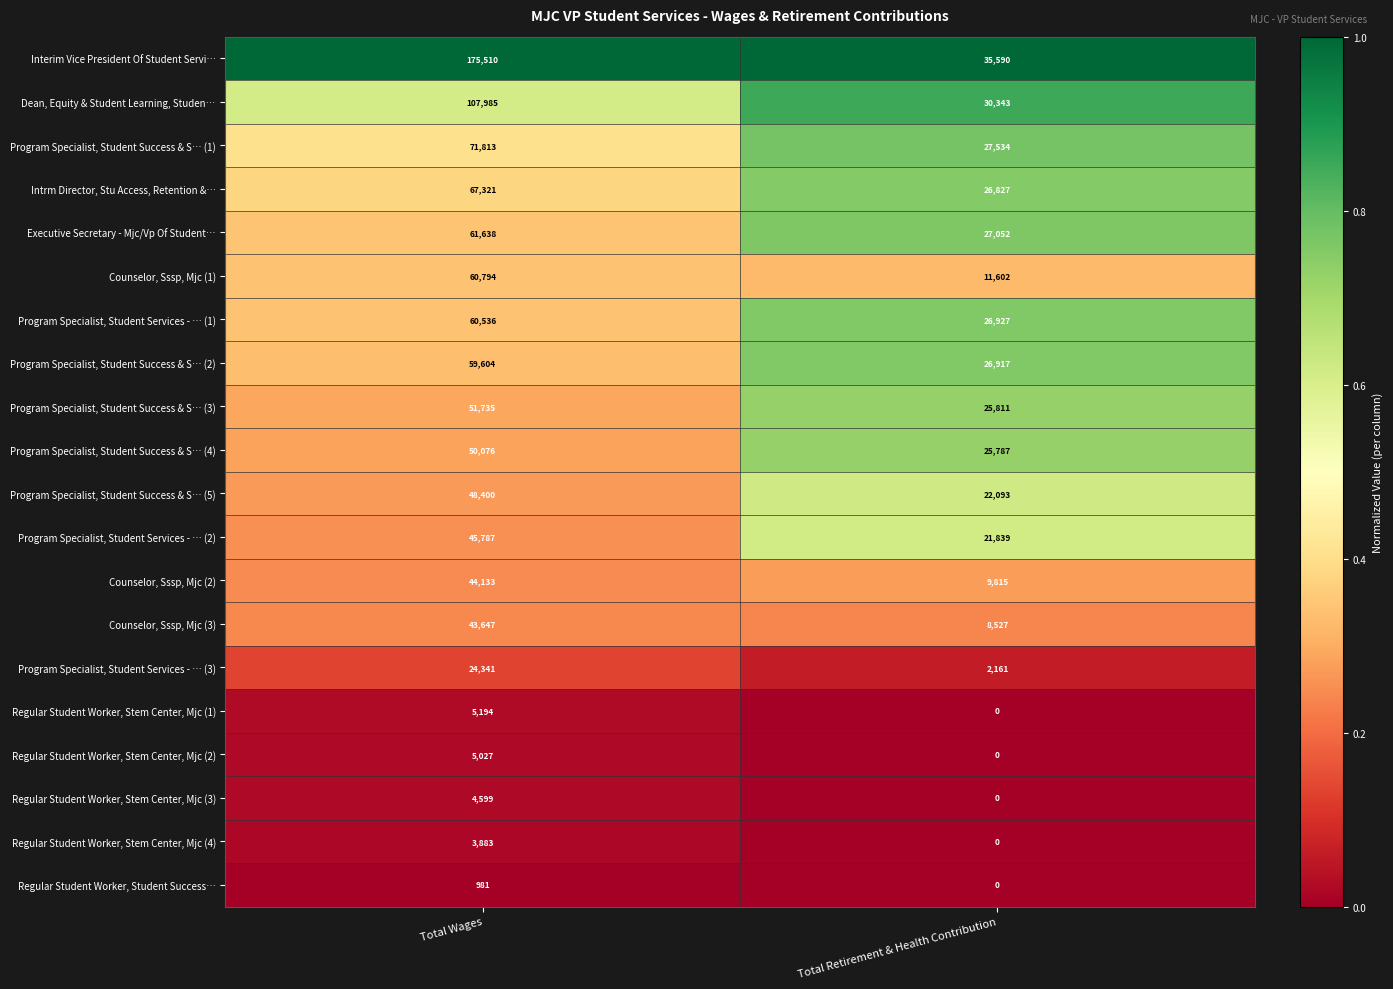

The Program Specialist, Student Success & S… (4) series shows 30517 at Total Wages. True or false?

False